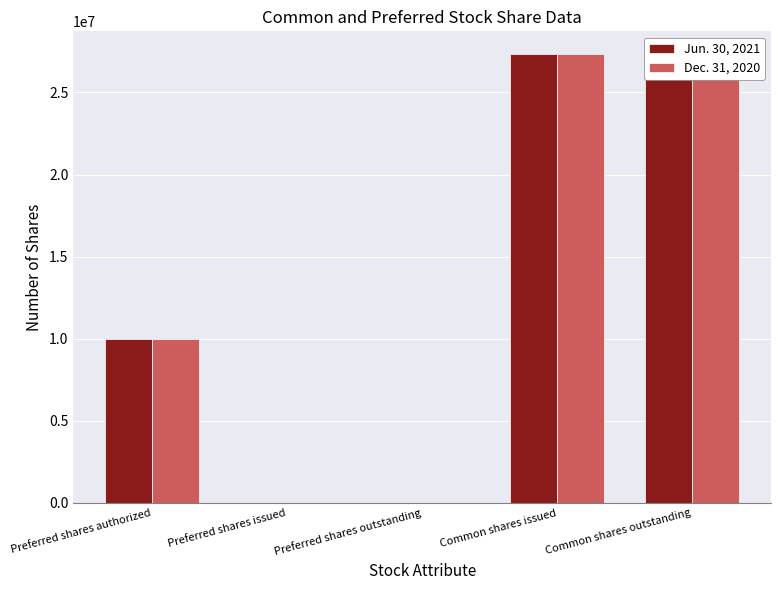

What is the sum of all Jun. 30, 2021 values?

64710908